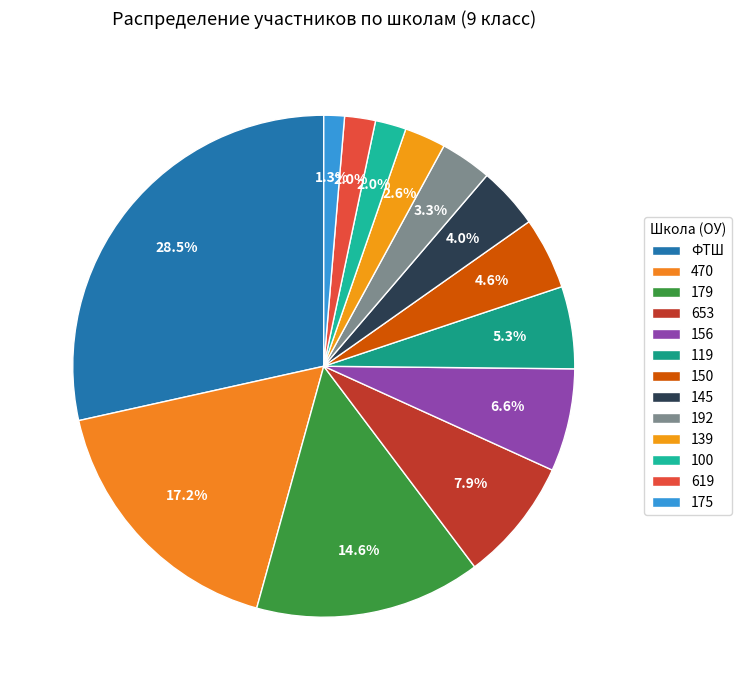

To the nearest percent, what is the difference between the largest and smallest slice percentages?

27%